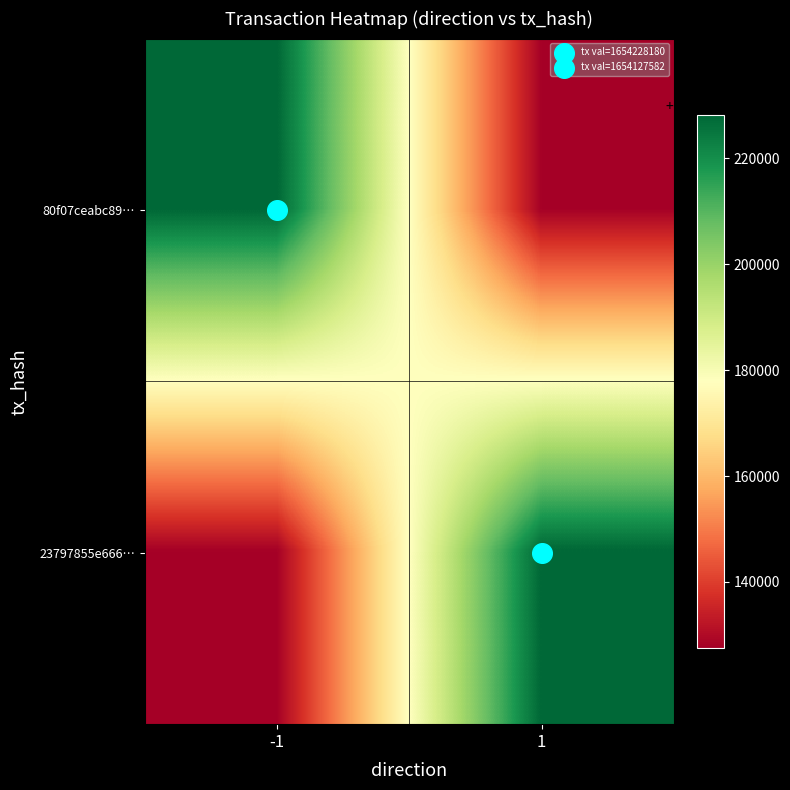

Reading right to left, what are all the values shown in this chart?

80f07ceabc89…: 1=1654127582	-1=1654228180
23797855e666…: 1=1654228180	-1=1654127582